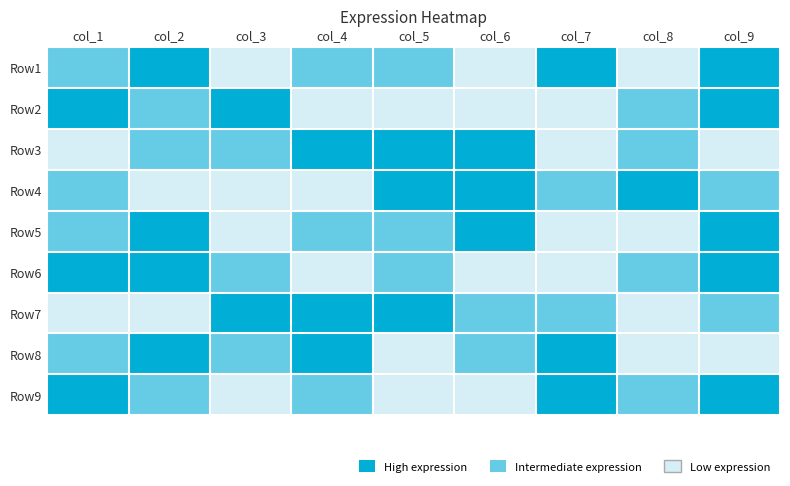

The value of 3 at 6 is 2. True or false?

False